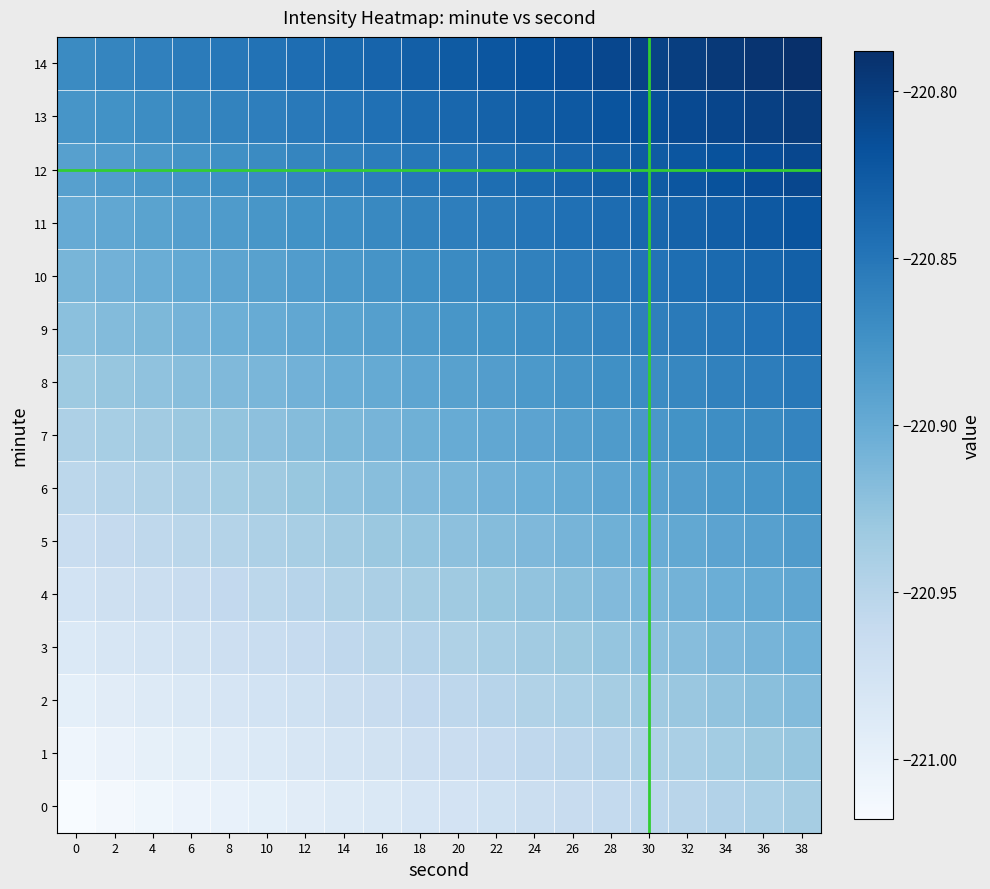

What is the difference between the highest and lowest values at 18?

0.2